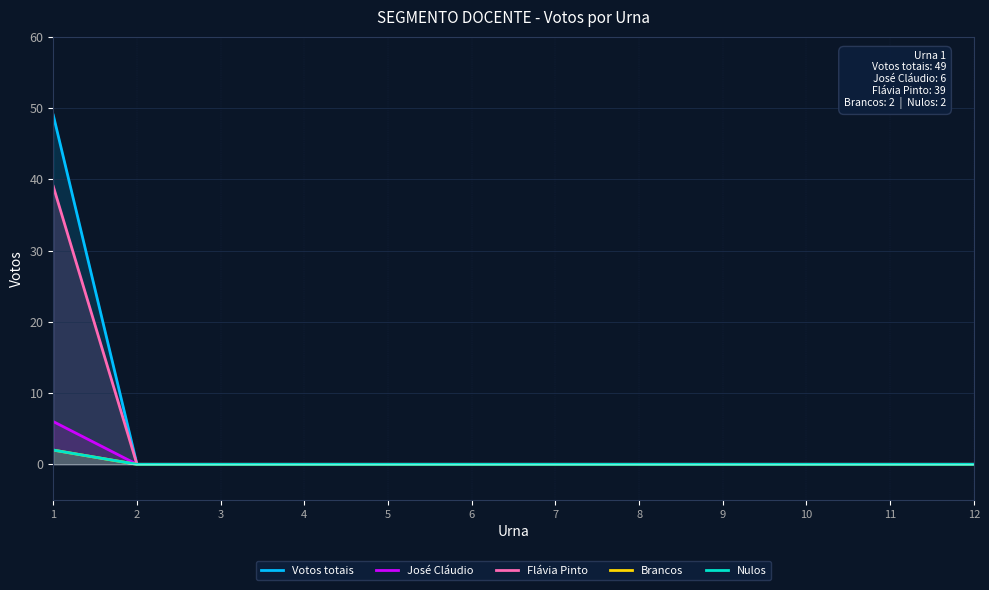

How many data points in Votos totais are above 0?

1